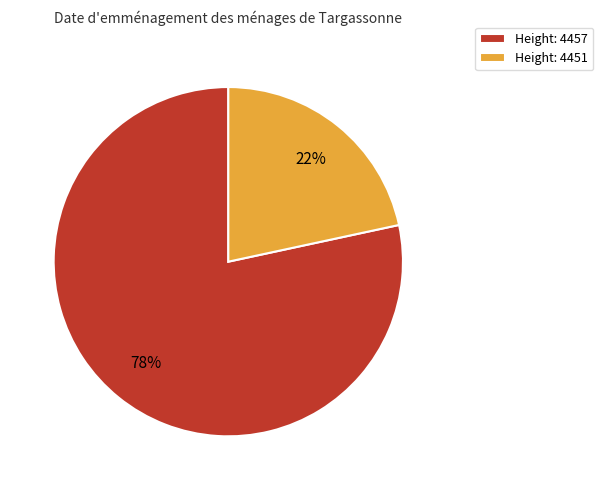

To the nearest percent, what is the combined percentage of Height: 4457 and Height: 4451?

100%